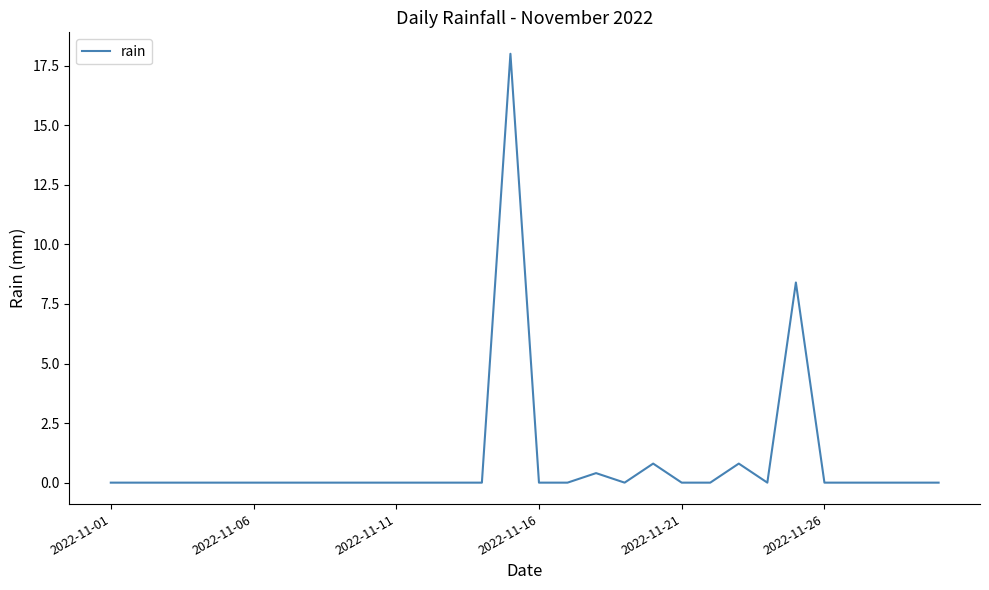

Reading left to right, extract all data points from this chart.

0.0	0.0	0.0	0.0	0.0	0.0	0.0	0.0	0.0	0.0	0.0	0.0	0.0	0.0	18.0	0.0	0.0	0.4	0.0	0.8	0.0	0.0	0.8	0.0	8.4	0.0	0.0	0.0	0.0	0.0